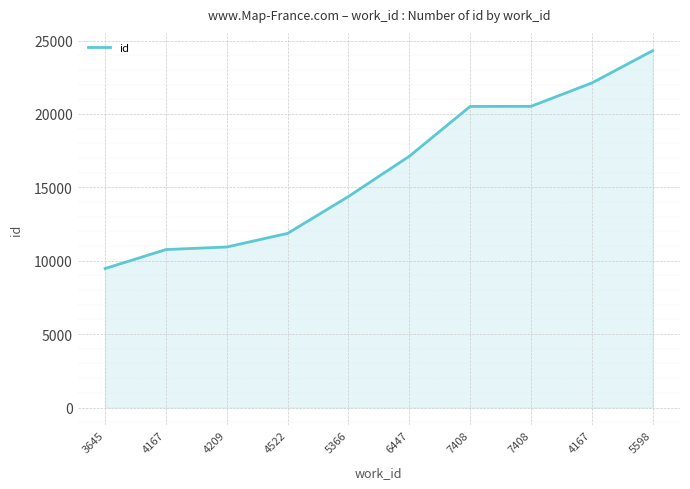

What is the difference between the second highest and second lowest values?

11347